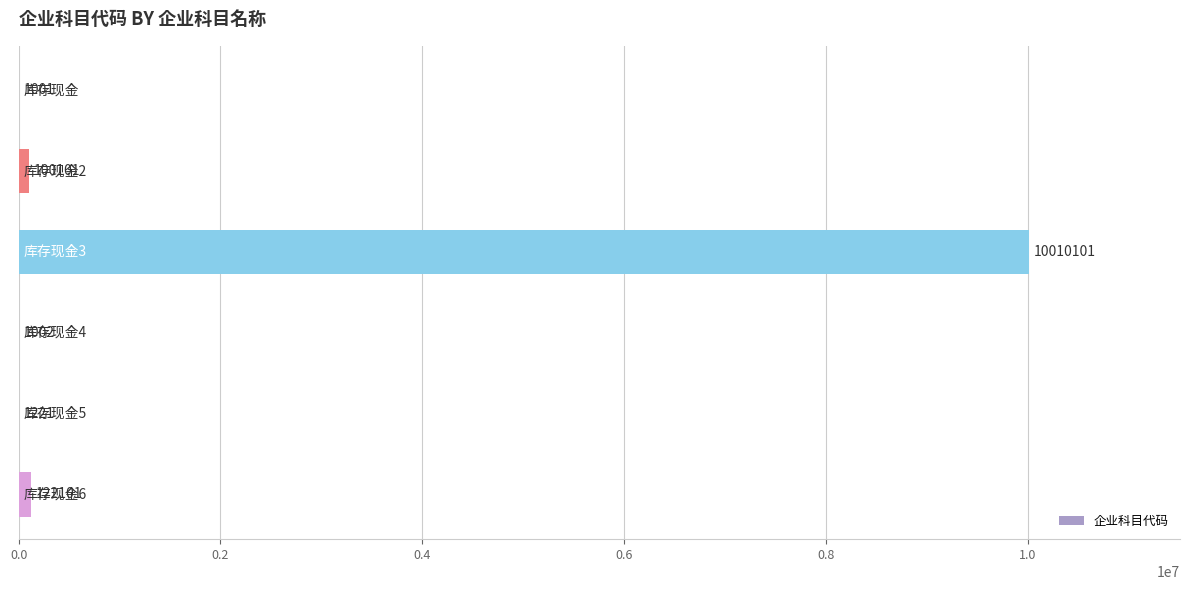

What is the average value?

1705921